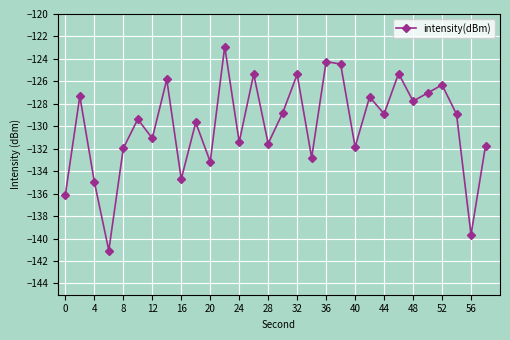

How many points are higher than both their immediate neighbors (excluding endpoints)?

11